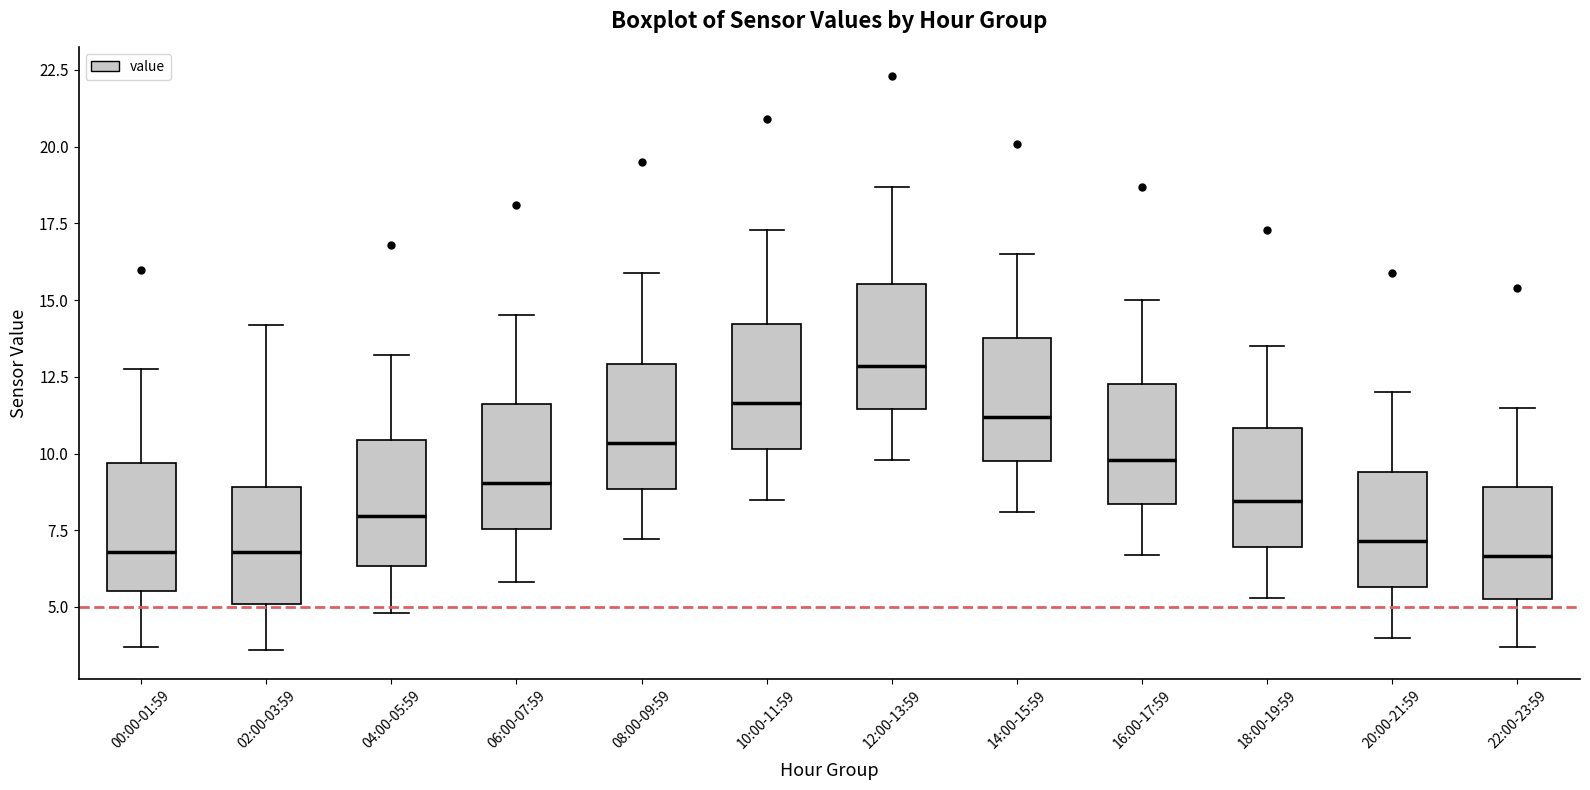

Where is the lower edge of the box for 14:00-15:59 on the y-axis? The values are not printed on the chart, so give them approximately, as read against the axis.

10.0